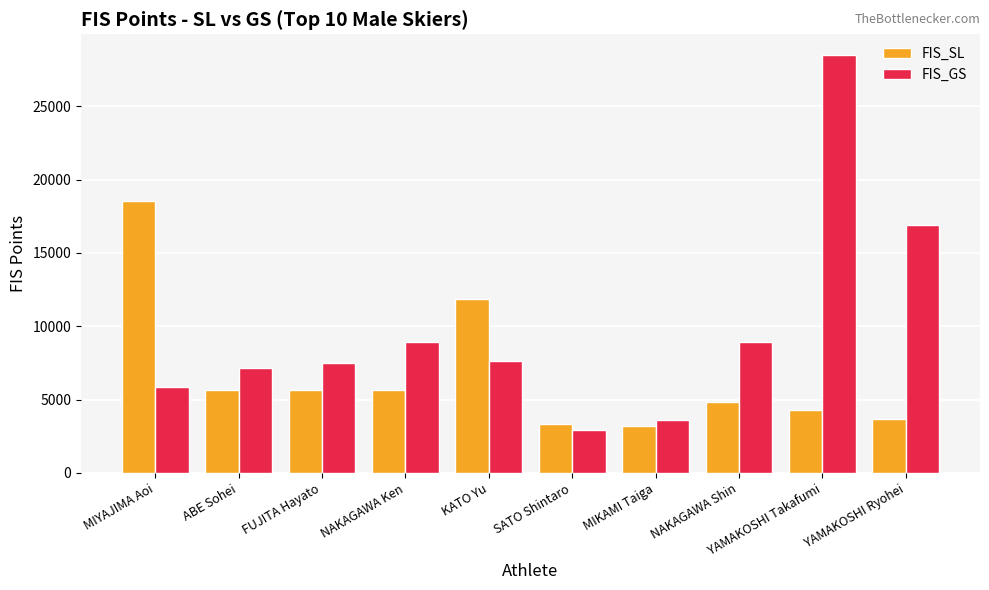

True or false: FIS_GS has a value of 28016 at YAMAKOSHI Ryohei.

False